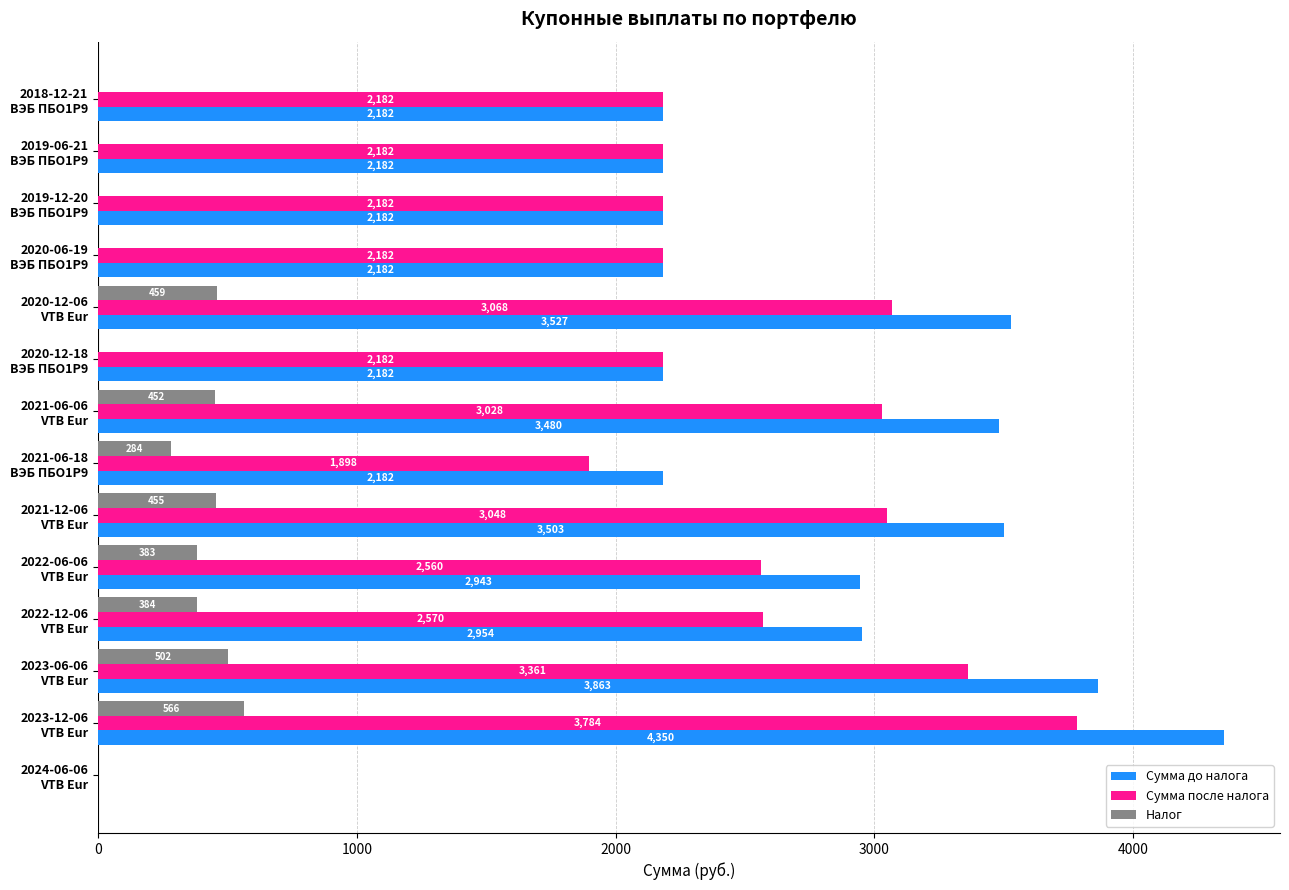

What is the maximum value shown in the chart?

4350.2